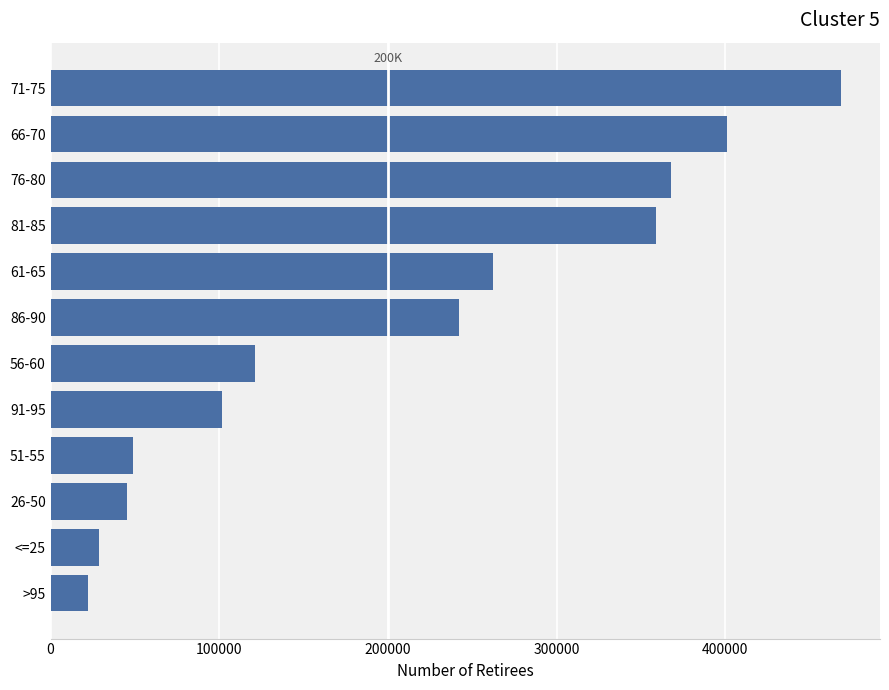

Is it true that the value at 91-95 is 172527?

False